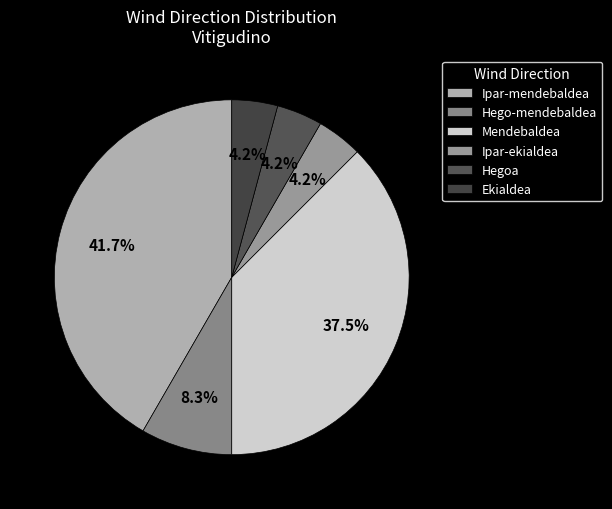

Which slice is the largest?

Ipar-mendebaldea